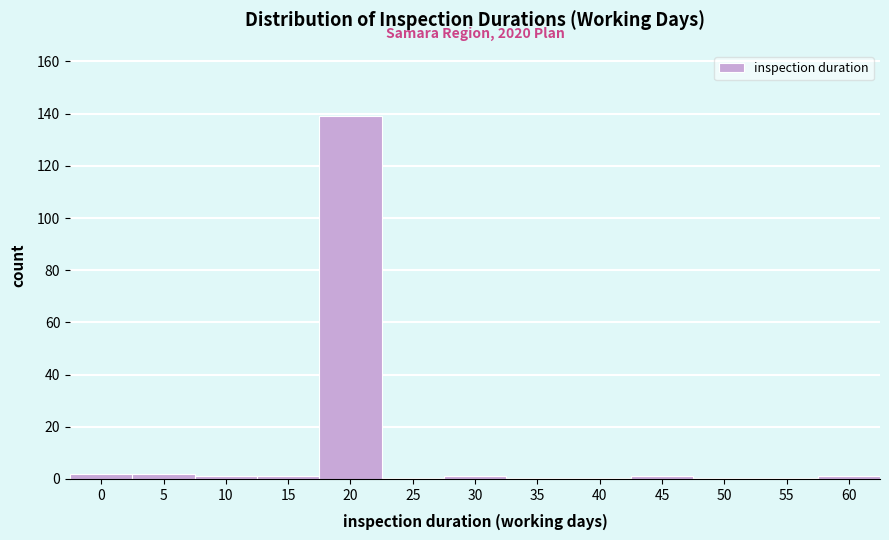

Reading right to left, extract all data points from this chart.

60=1	55=0	50=0	45=1	40=0	35=0	30=1	25=0	20=139	15=1	10=1	5=2	0=2